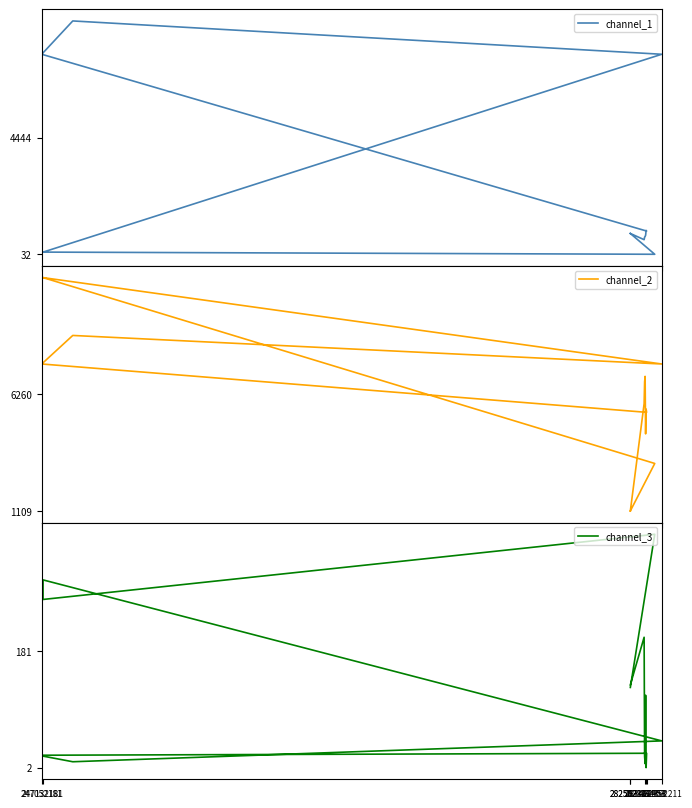

The value of channel_1 at 284392211 is 7596.5. True or false?

True